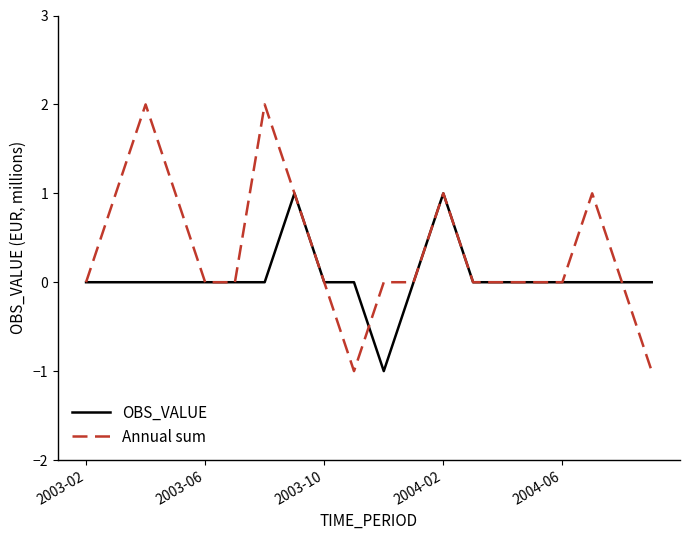

Which series has the largest range (max minus min)?

Annual sum